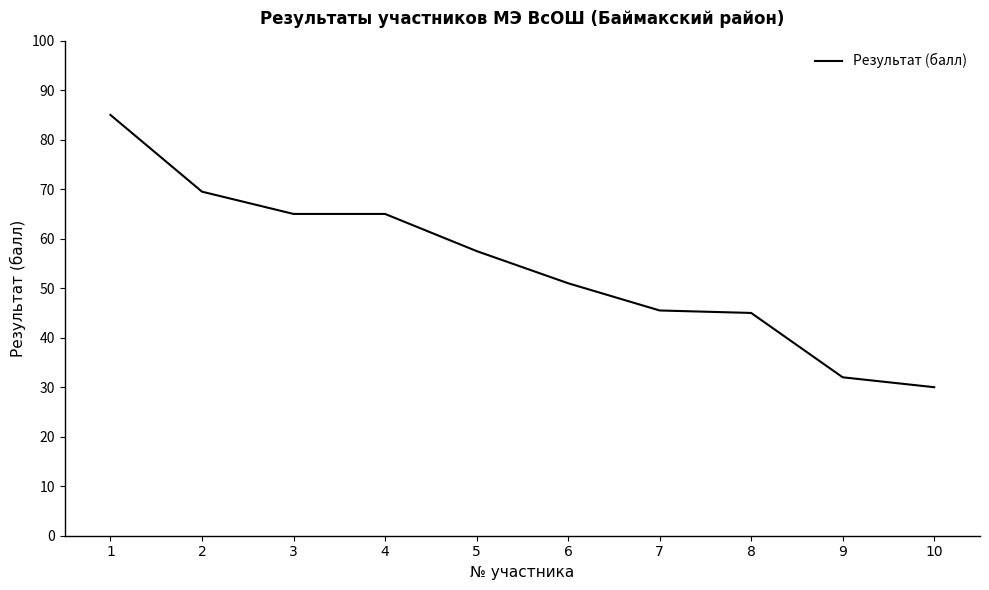

Approximately how many times larger is the value at 6 compared to 10?

1.7